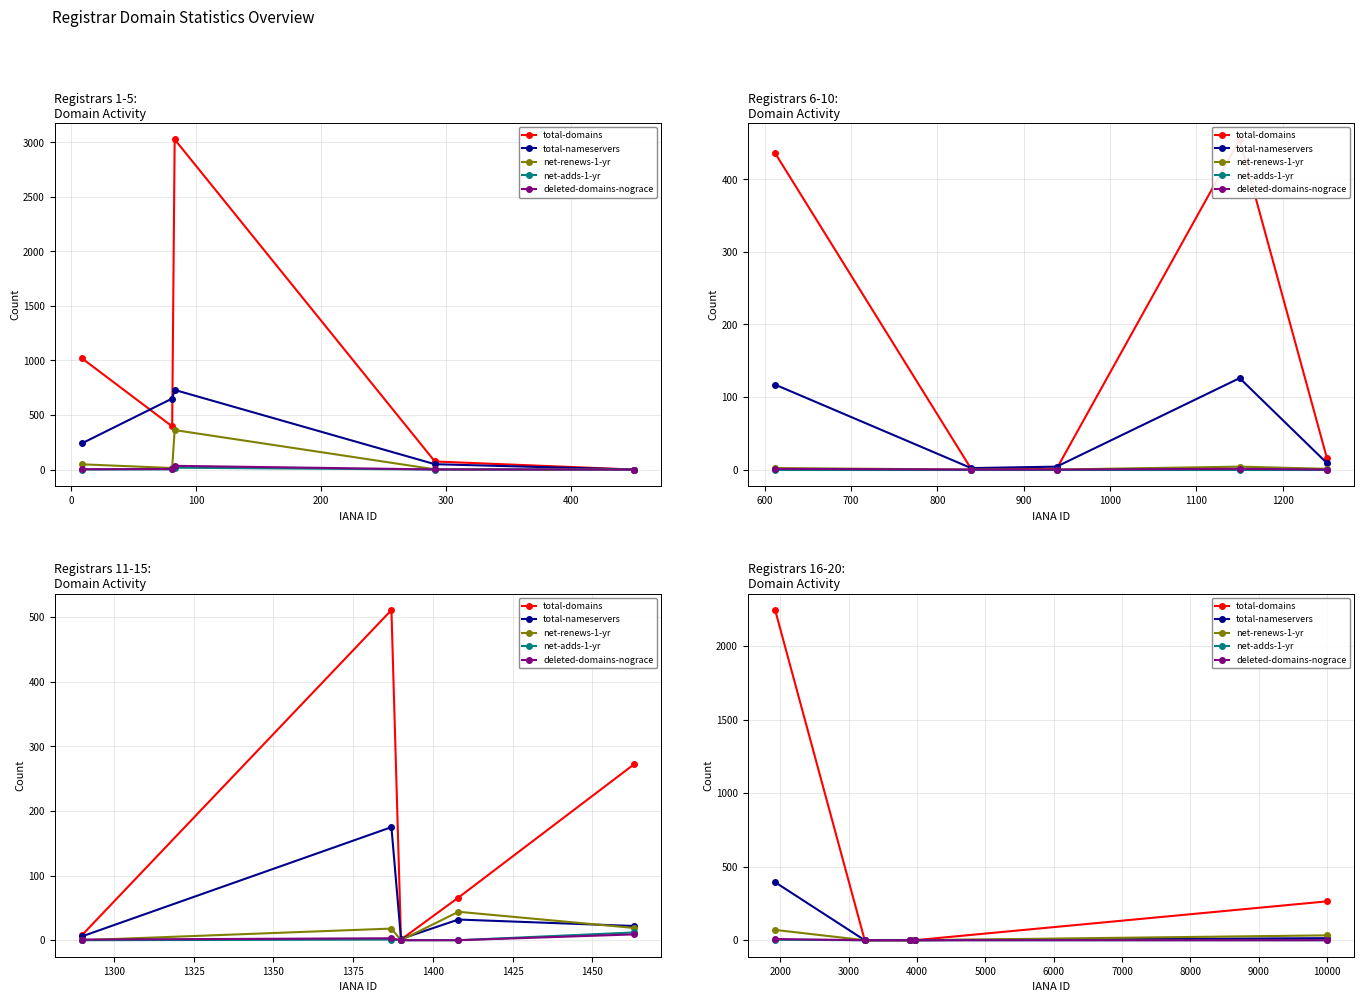

Which series has the widest spread of values?

total-domains